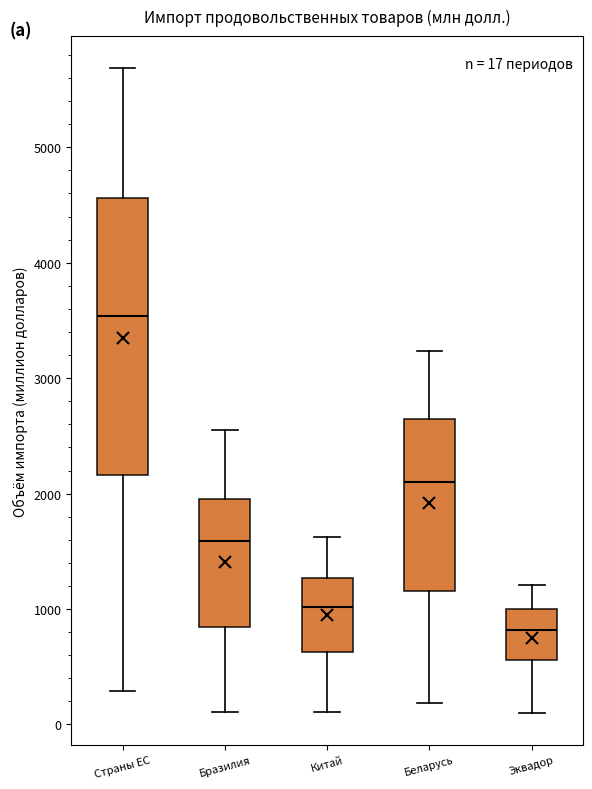

Which box is the tallest, from its lower edge to its upper edge?

Страны ЕС